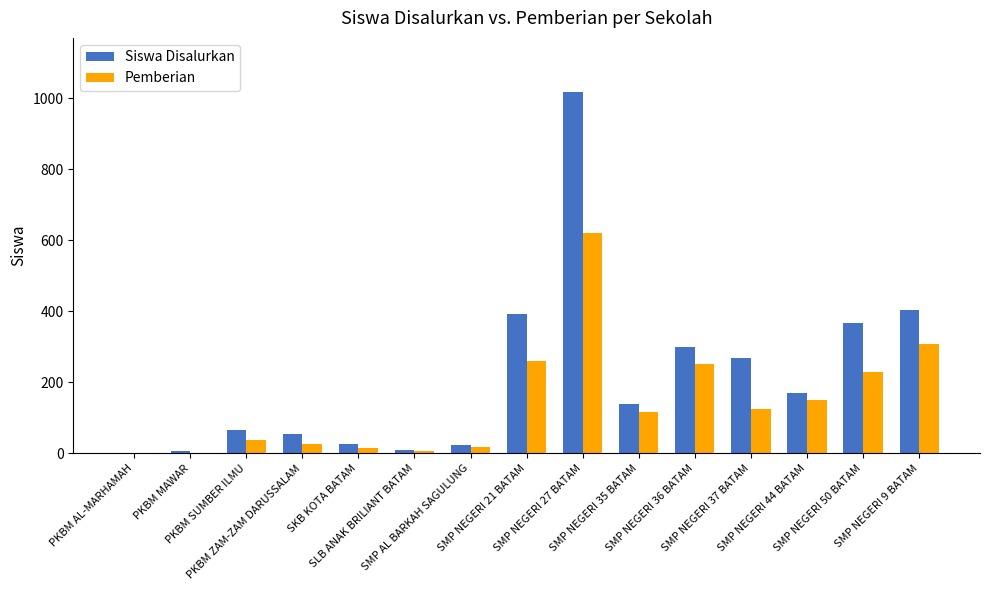

What is the greatest value displayed?

1017